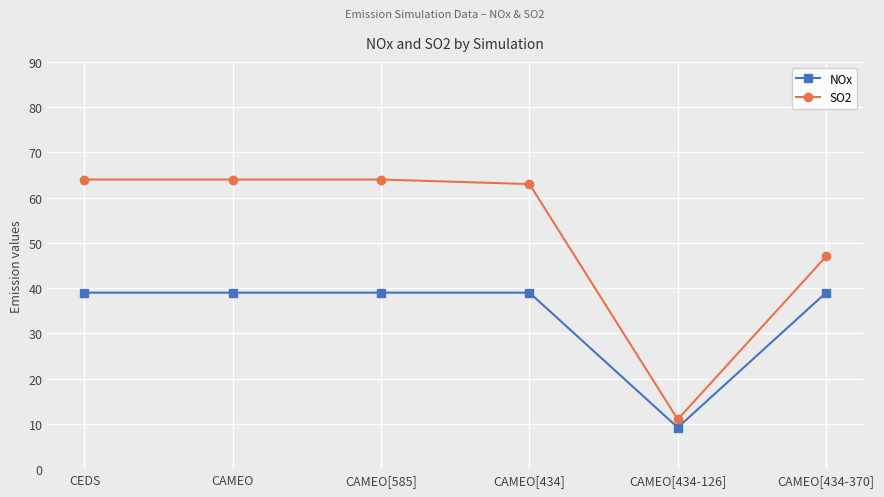

What is the approximate value of SO2 at CAMEO[585]?

64.0